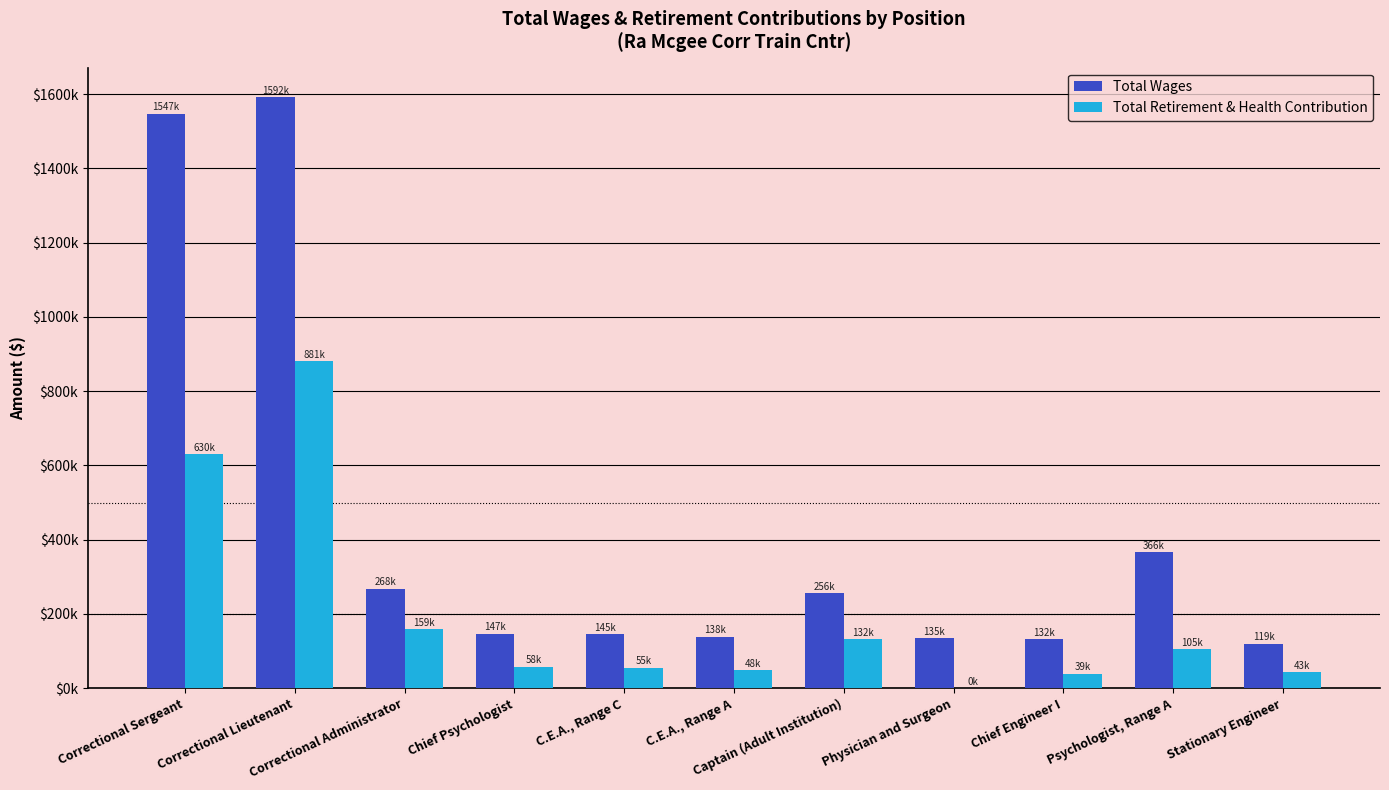

Are the bars grouped side by side (vs. stacked)?

Yes